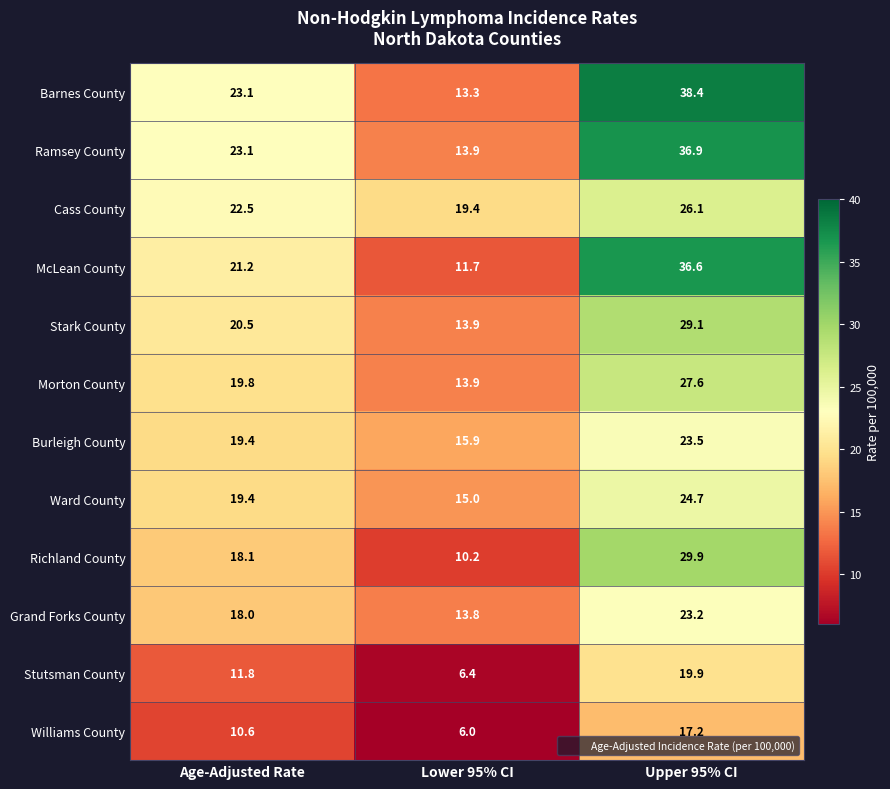

What is the spread (max minus min) of values at Upper 95% CI?

21.2